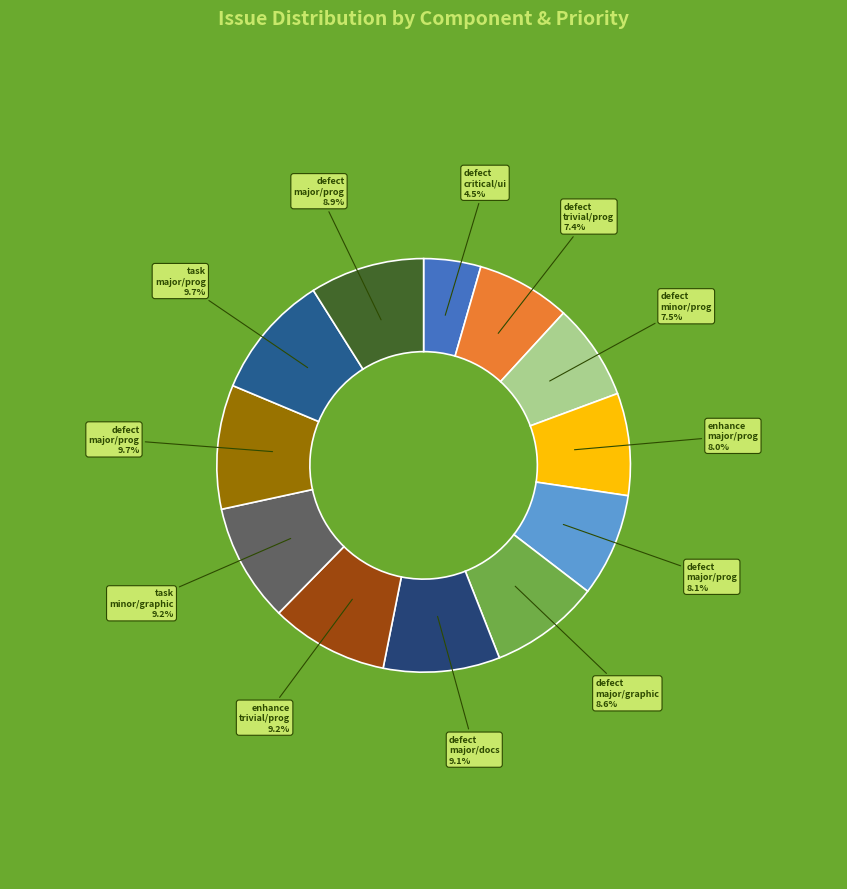

Is there a majority slice in this chart?

No